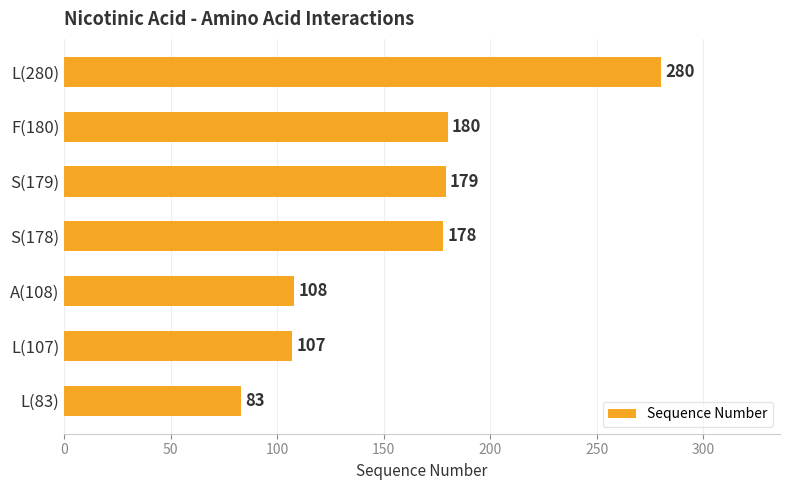

What is the change in value from A(108) to S(179)?

+71